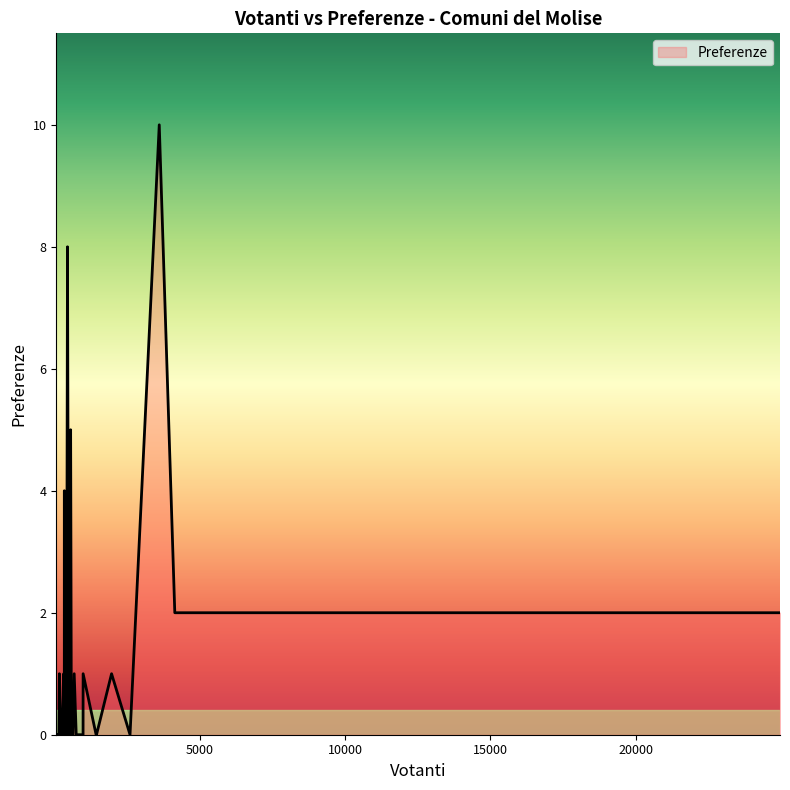

What is the maximum value shown in the chart?

10